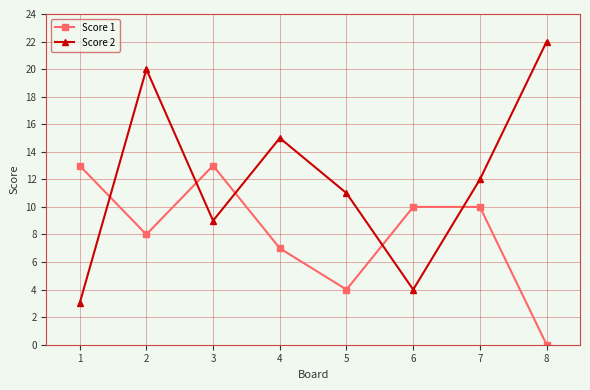

Rank the series by their maximum value, from lowest to highest.

Score 1, Score 2